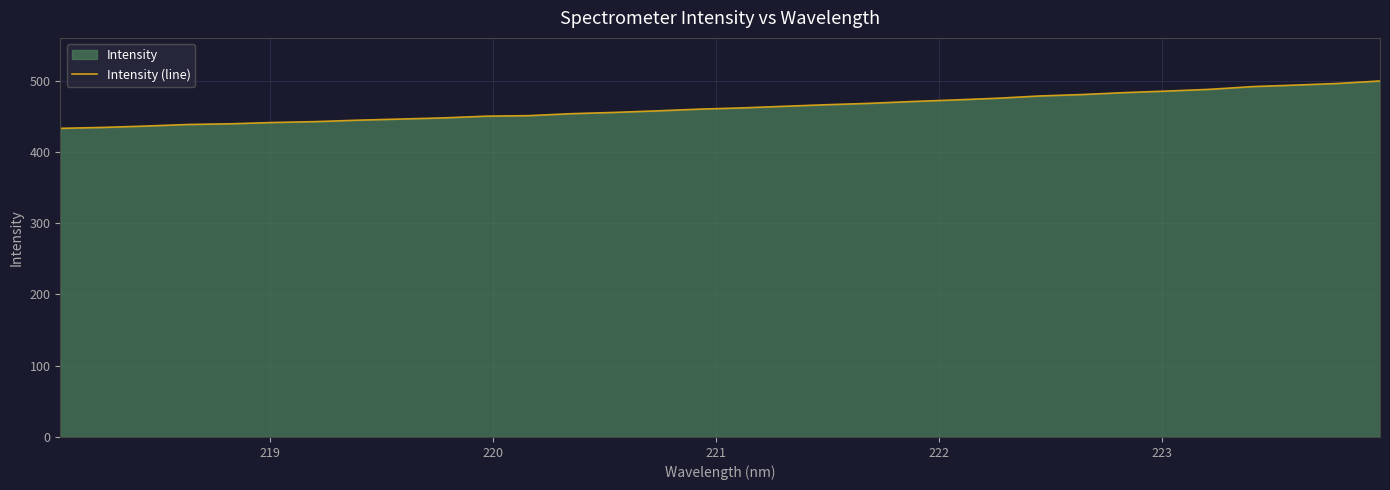

How many data points are less than 461?

16